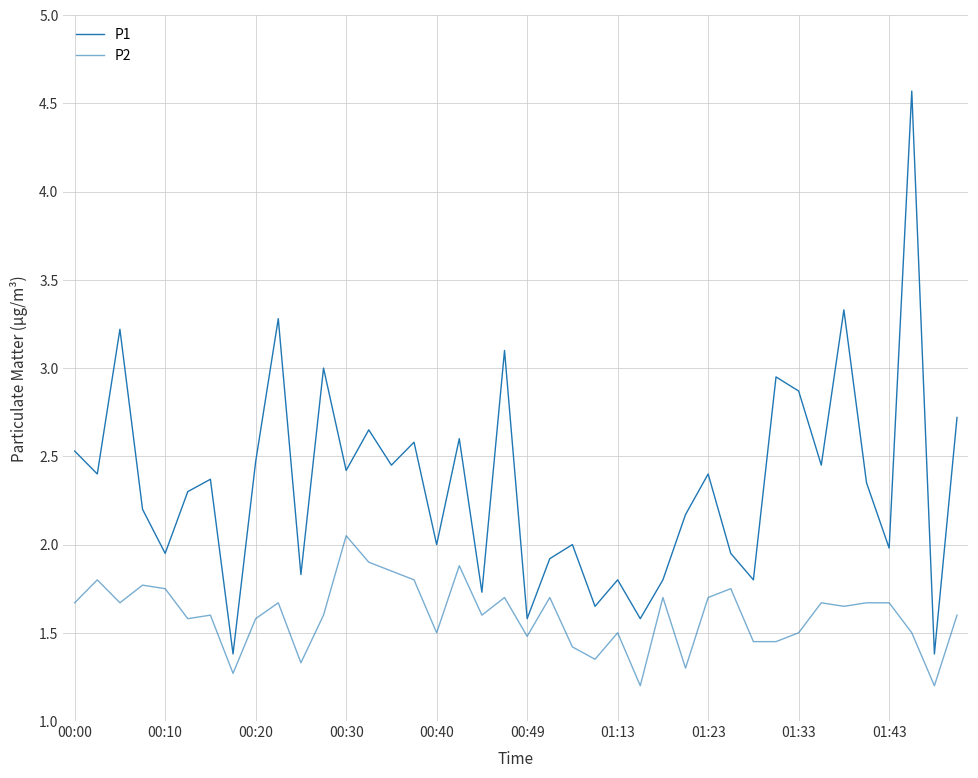

How many lines are shown in the chart?

2